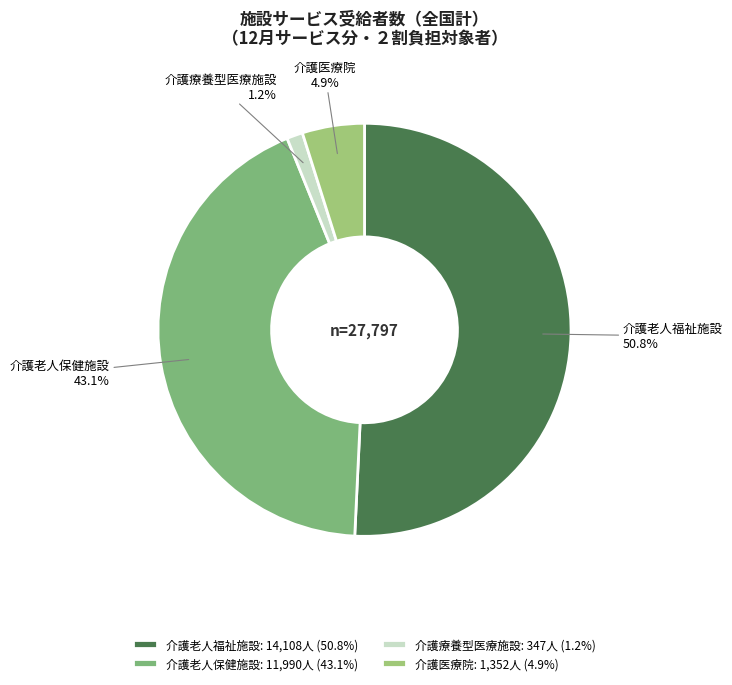

Combined, what portion of the pie is 介護医療院 and 介護老人保健施設?

48.0%